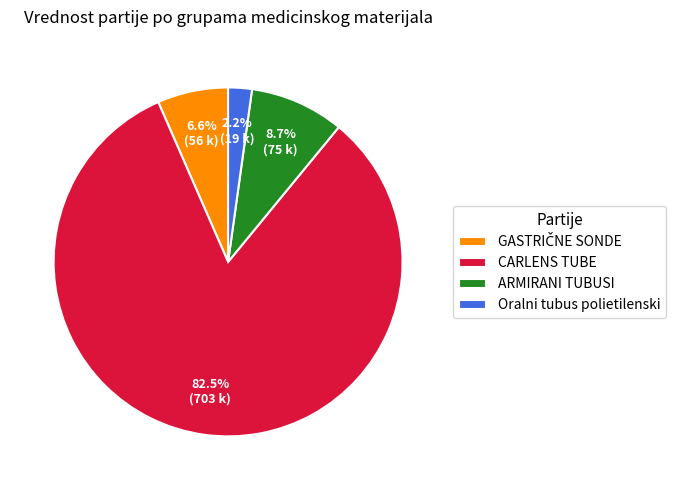

Between CARLENS TUBE and ARMIRANI TUBUSI, which is larger?

CARLENS TUBE